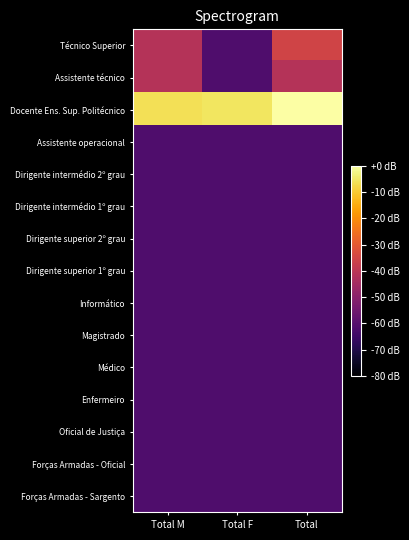

Which category has the lowest value across all series?

Total F